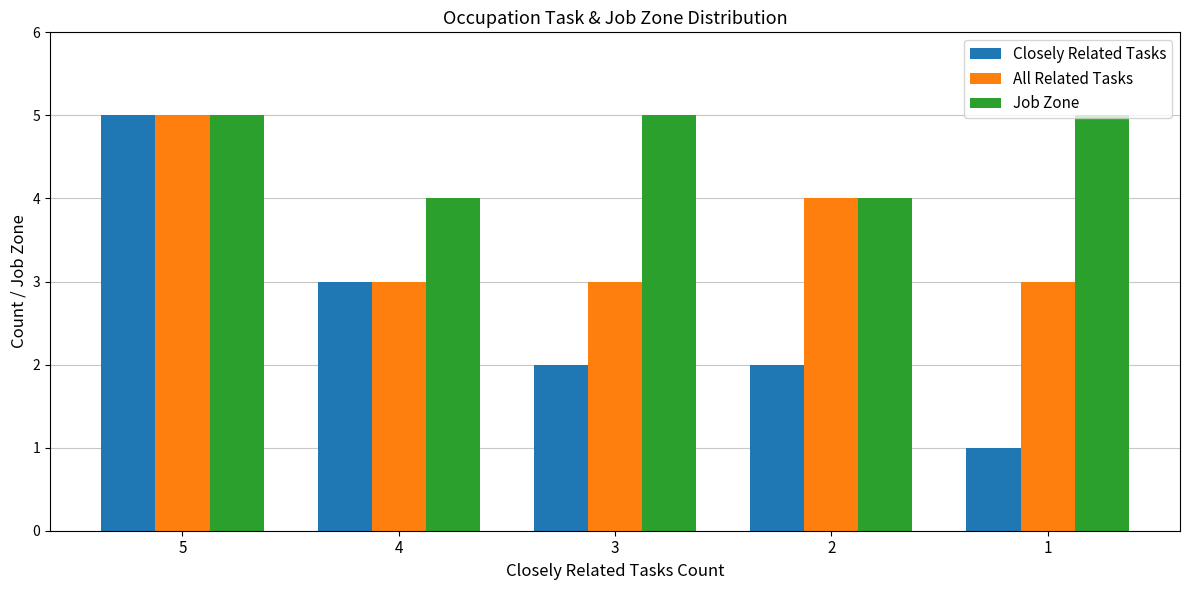

What is the total value across all series at 4?

10